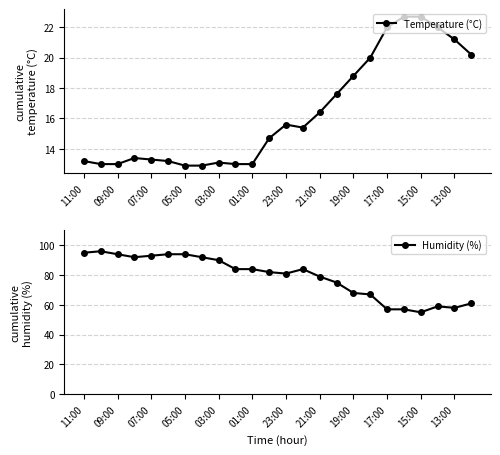

The value of Temperature (°C) at 17:00 is 30.3. True or false?

False